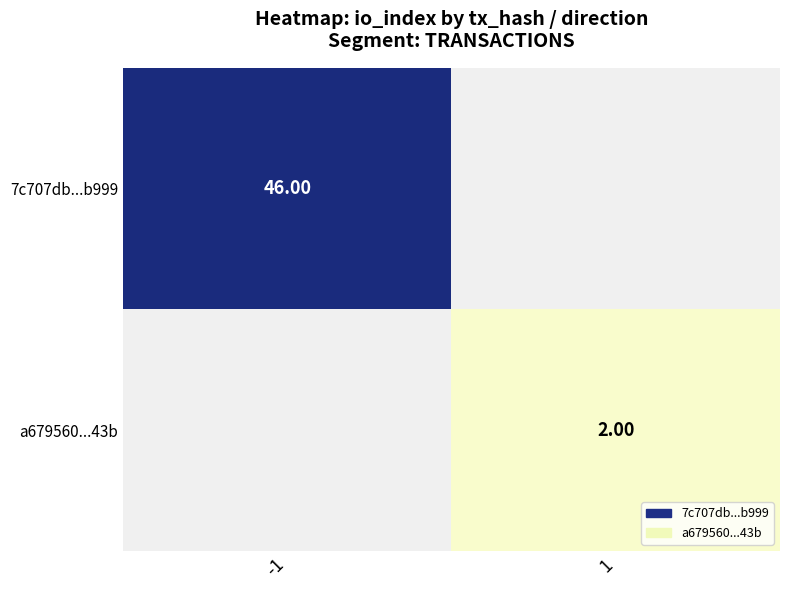

How many data points does each series have?

2